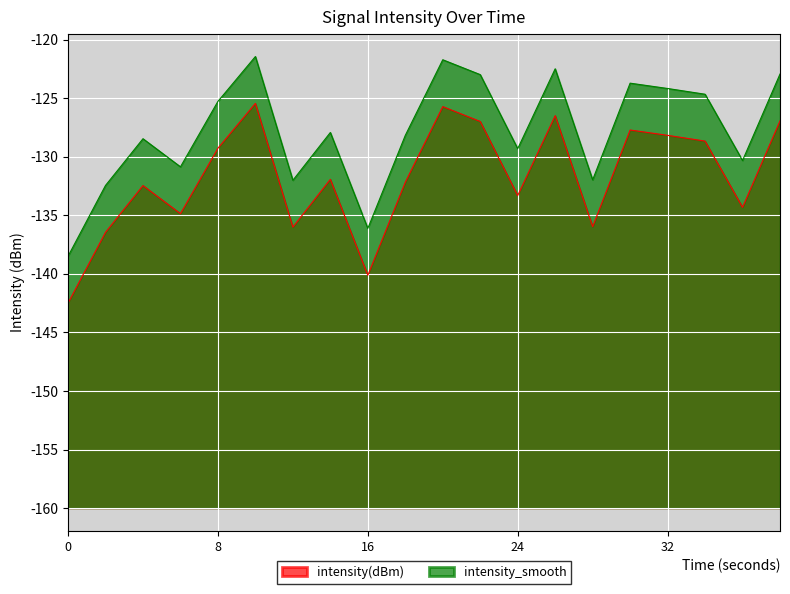

Rank the series by their maximum value, from lowest to highest.

intensity(dBm), intensity_smooth